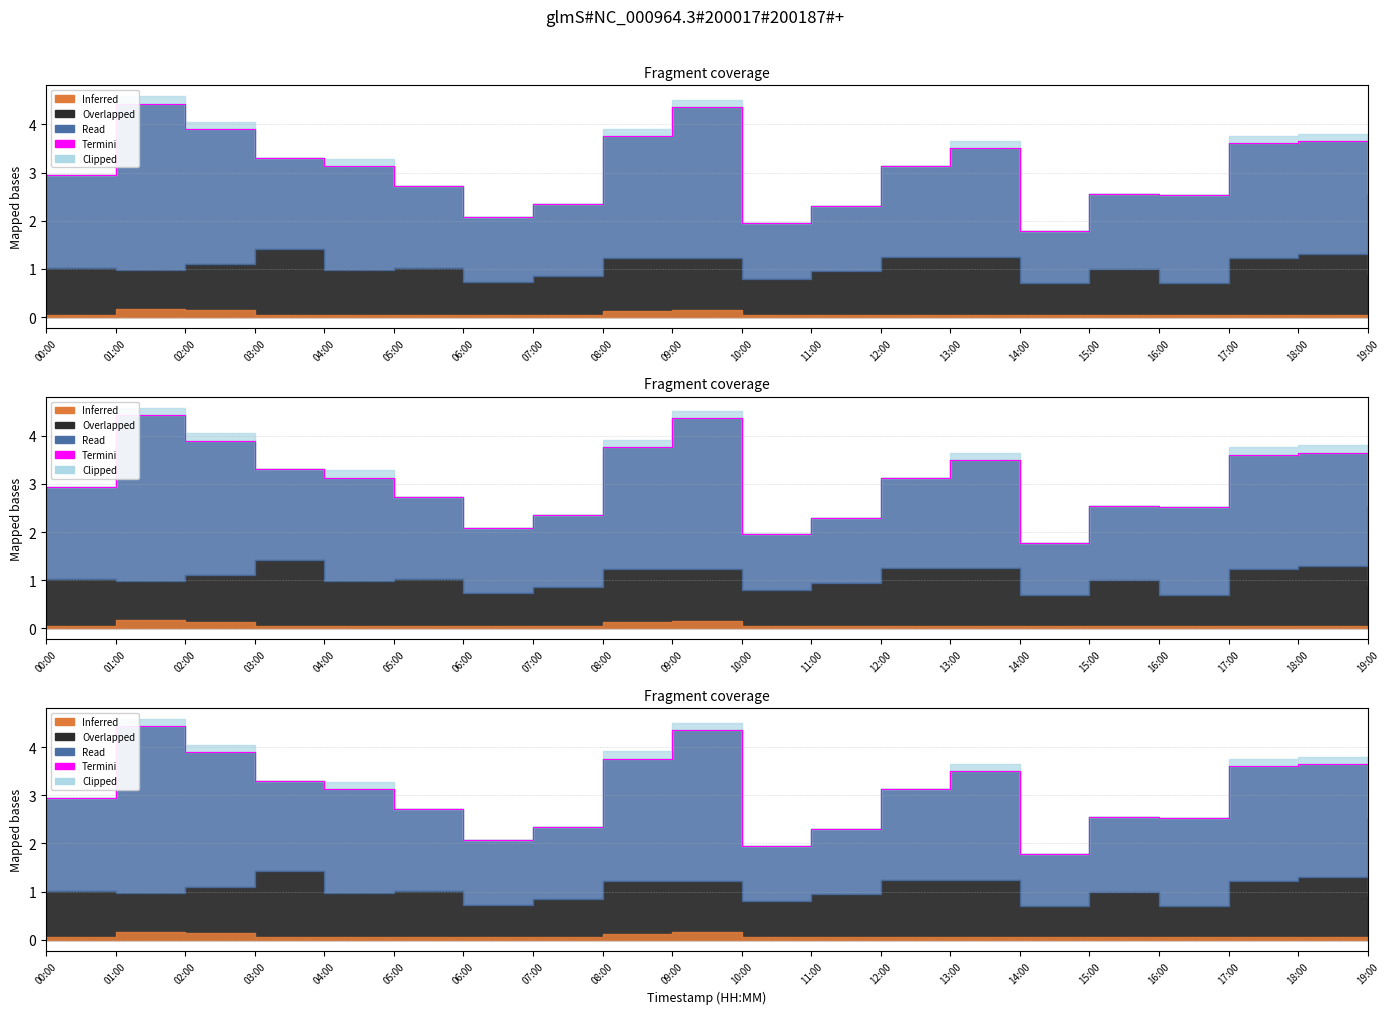

What is the label of the 4th point from the right?

16:00